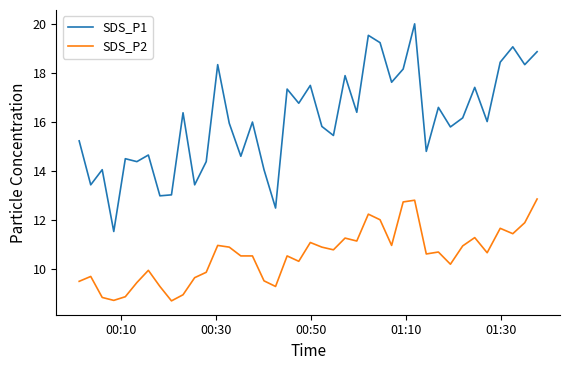

What is the difference between the maximum and minimum values in the SDS_P1 series?

8.5